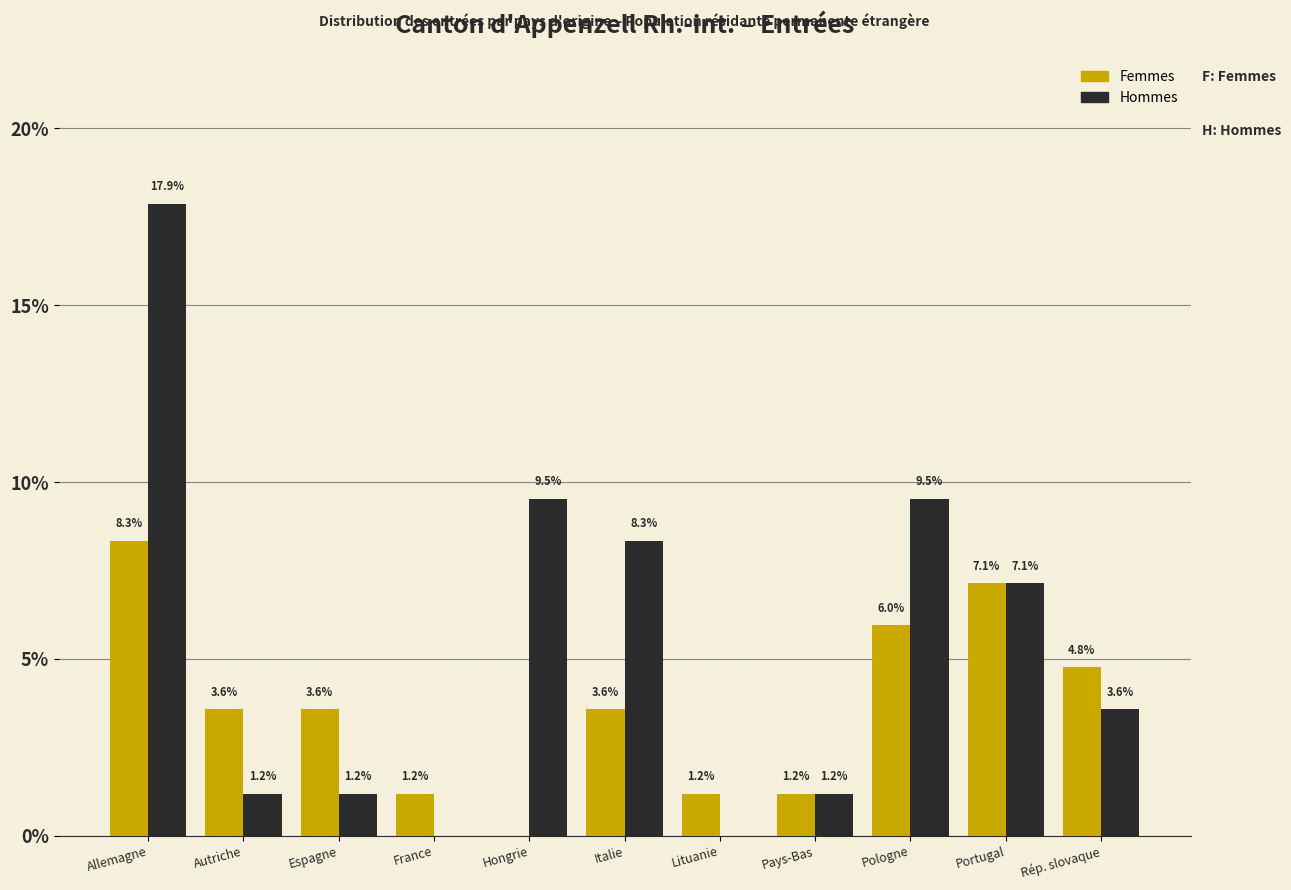

Reading left to right, list all the values displayed in this chart.

Femmes: Allemagne=8.3	Autriche=3.6	Espagne=3.6	France=1.2	Hongrie=0.0	Italie=3.6	Lituanie=1.2	Pays-Bas=1.2	Pologne=6.0	Portugal=7.1	Rép. slovaque=4.8
Hommes: Allemagne=17.9	Autriche=1.2	Espagne=1.2	France=0.0	Hongrie=9.5	Italie=8.3	Lituanie=0.0	Pays-Bas=1.2	Pologne=9.5	Portugal=7.1	Rép. slovaque=3.6